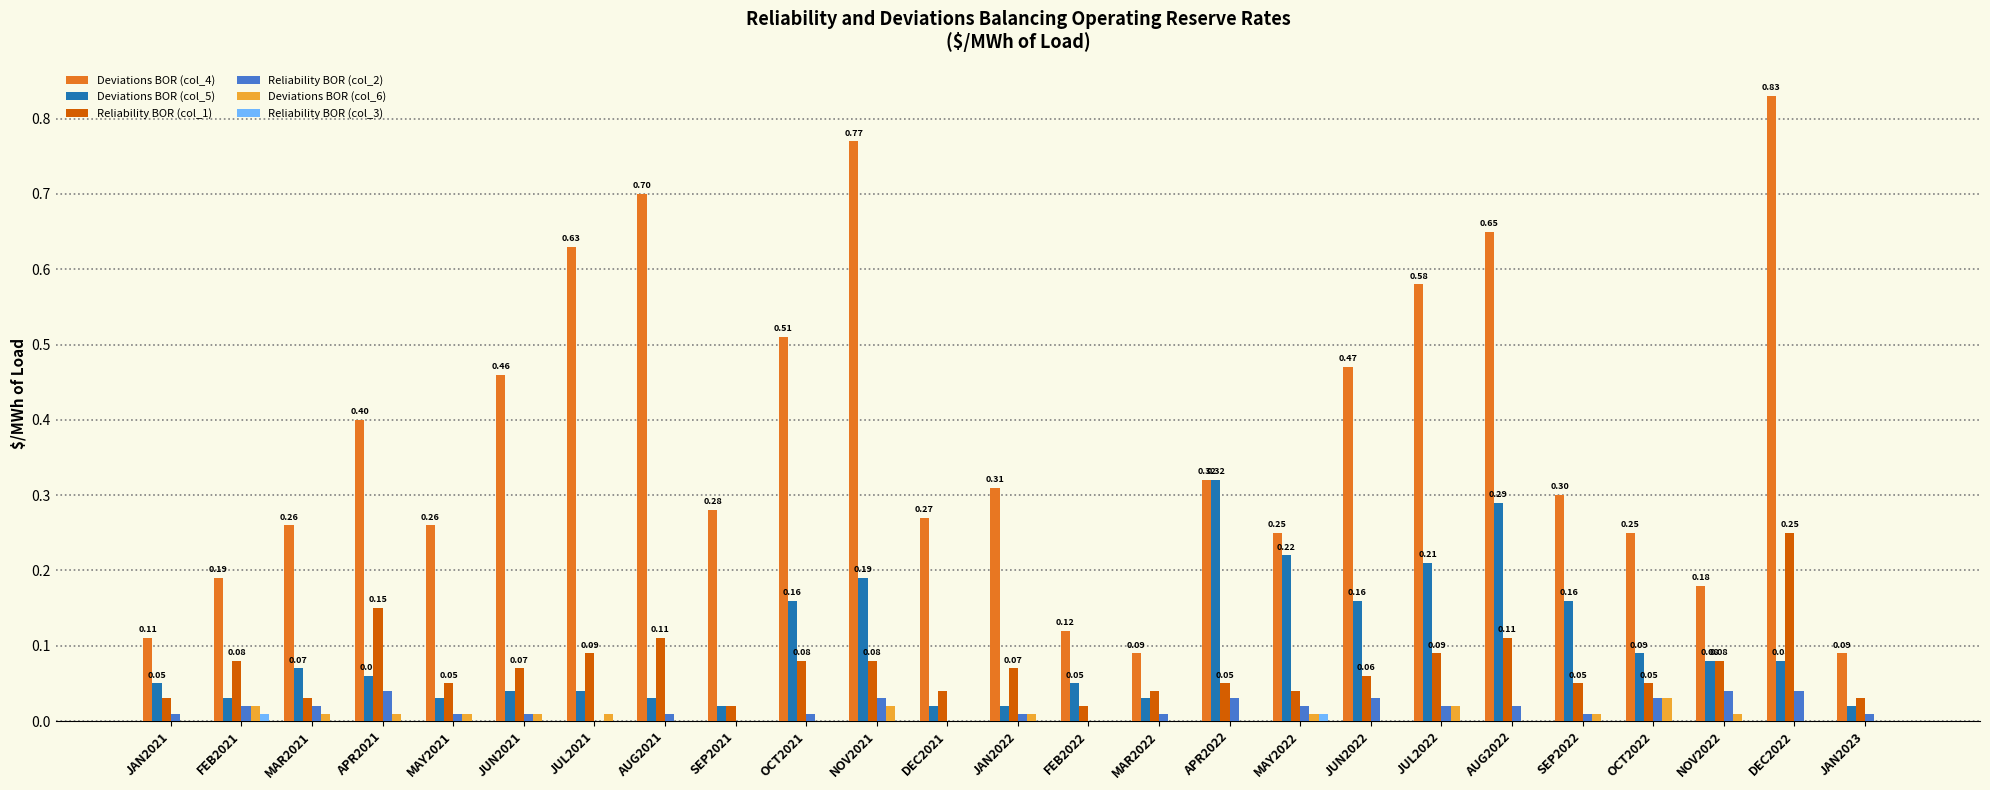

What is the sum of all Reliability BOR (col_2) values?

0.4